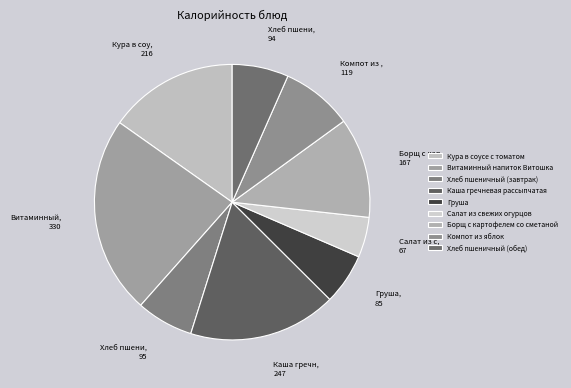

How many segments does this pie chart have?

9